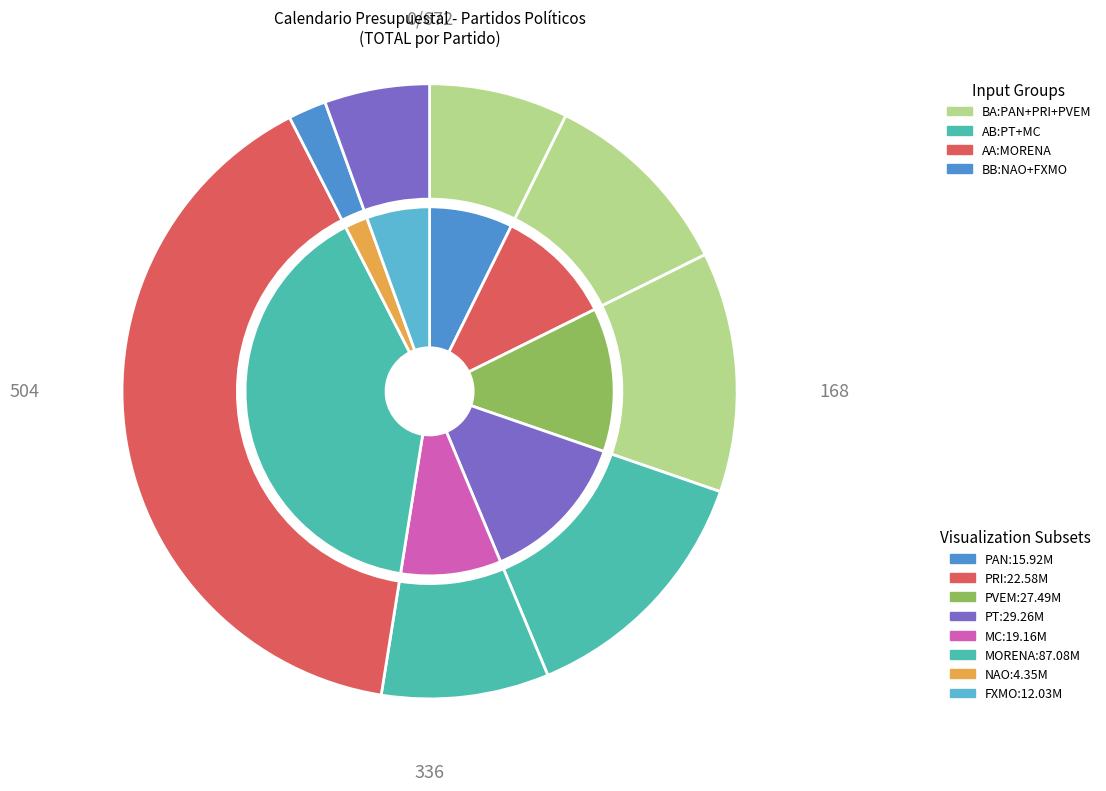

To the nearest percent, what portion does PVEM represent?

13%